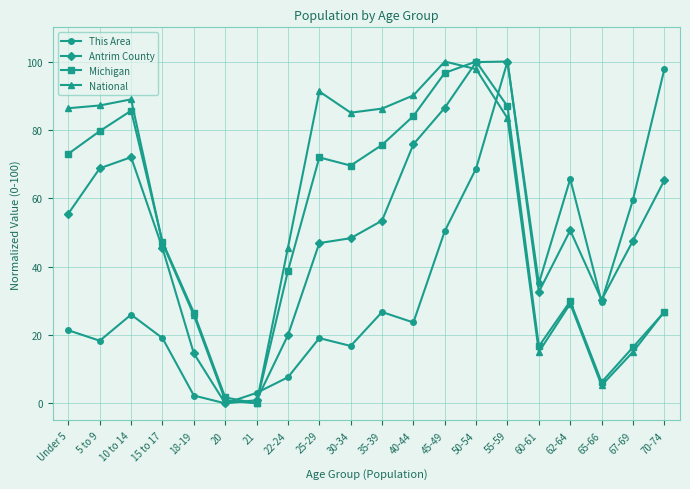

What is the value of the National point at the 9th from the left?

91.2